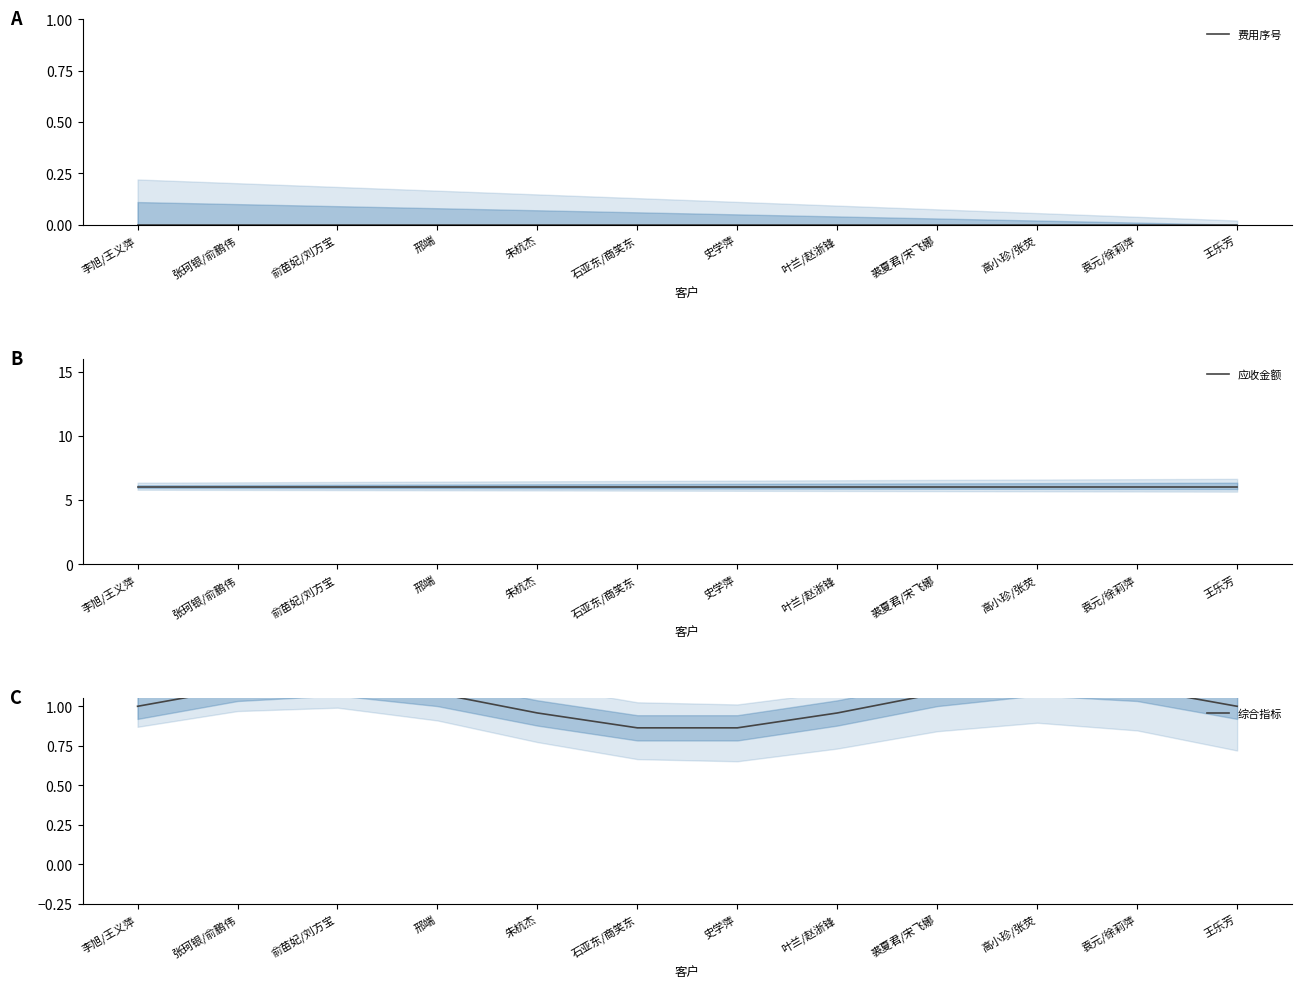

Reading right to left, list all the values displayed in this chart.

费用序号: 王乐芳=0.0	袁元/徐莉萍=0.0	高小珍/张荧=0.0	裘夏君/宋飞娜=0.0	叶兰/赵浙锋=0.0	史学萍=0.0	石亚东/商笑东=0.0	朱杭杰=0.0	邢端=0.0	俞苗妃/刘方宝=0.0	张珂银/俞鹏伟=0.0	李旭/王义萍=0.0
应收金额: 王乐芳=6.0	袁元/徐莉萍=6.0	高小珍/张荧=6.0	裘夏君/宋飞娜=6.0	叶兰/赵浙锋=6.0	史学萍=6.0	石亚东/商笑东=6.0	朱杭杰=6.0	邢端=6.0	俞苗妃/刘方宝=6.0	张珂银/俞鹏伟=6.0	李旭/王义萍=6.0
综合指标: 王乐芳=1.0	袁元/徐莉萍=1.1	高小珍/张荧=1.1	裘夏君/宋飞娜=1.1	叶兰/赵浙锋=1.0	史学萍=0.9	石亚东/商笑东=0.9	朱杭杰=1.0	邢端=1.1	俞苗妃/刘方宝=1.1	张珂银/俞鹏伟=1.1	李旭/王义萍=1.0